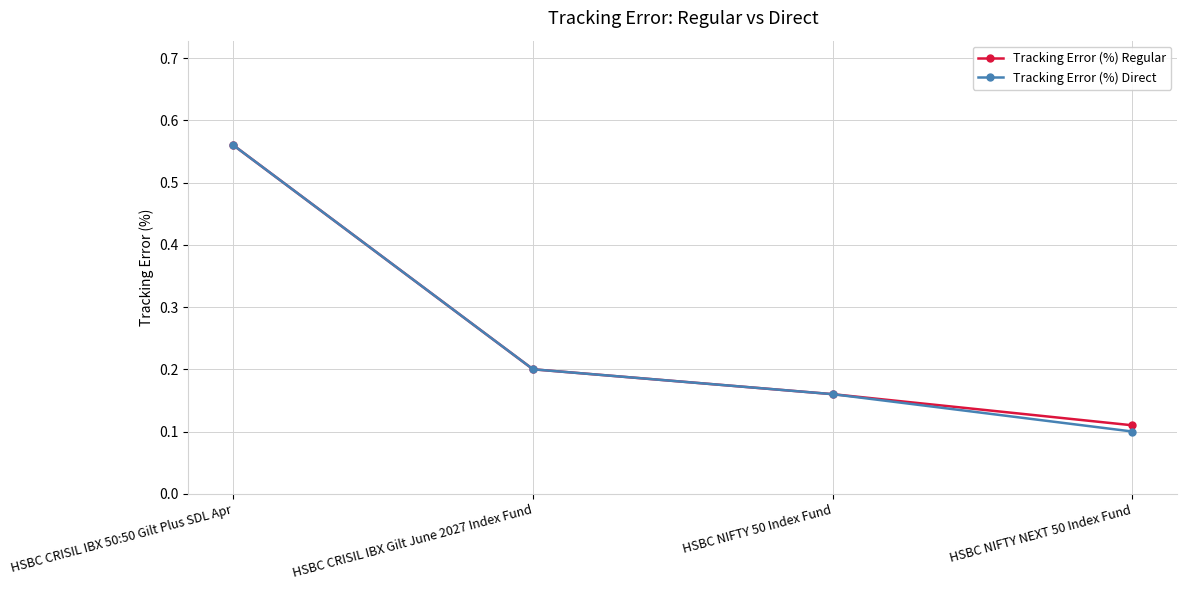

What is the label of the 1st point from the right?

HSBC NIFTY NEXT 50 Index Fund